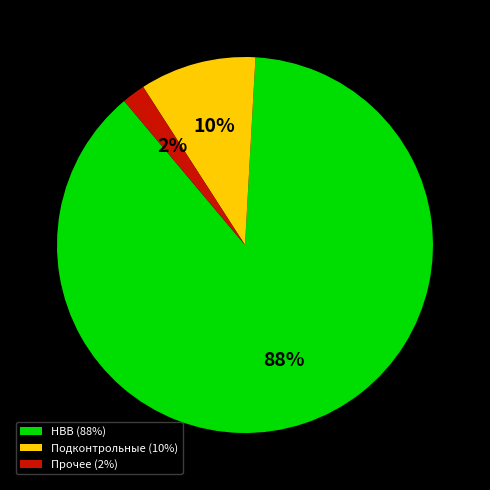

True or false: НВВ (88%) accounts for 88% of the total.

True